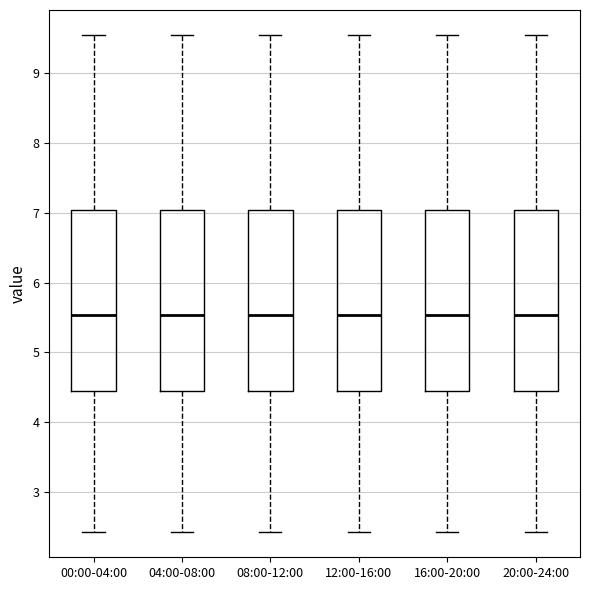

Reading left to right, transcribe this box plot: for each box, give where its median line is, the range the box spans, and where its two whiskers end, as read against the y-axis. The values are not printed on the chart, so give them approximately, as read against the axis.

00:00-04:00: median 5.5, box 4.4 to 7.0, whiskers 2.4 to 9.6
04:00-08:00: median 5.5, box 4.4 to 7.0, whiskers 2.4 to 9.6
08:00-12:00: median 5.5, box 4.4 to 7.0, whiskers 2.4 to 9.6
12:00-16:00: median 5.5, box 4.4 to 7.0, whiskers 2.4 to 9.6
16:00-20:00: median 5.5, box 4.4 to 7.0, whiskers 2.4 to 9.6
20:00-24:00: median 5.5, box 4.4 to 7.0, whiskers 2.4 to 9.6